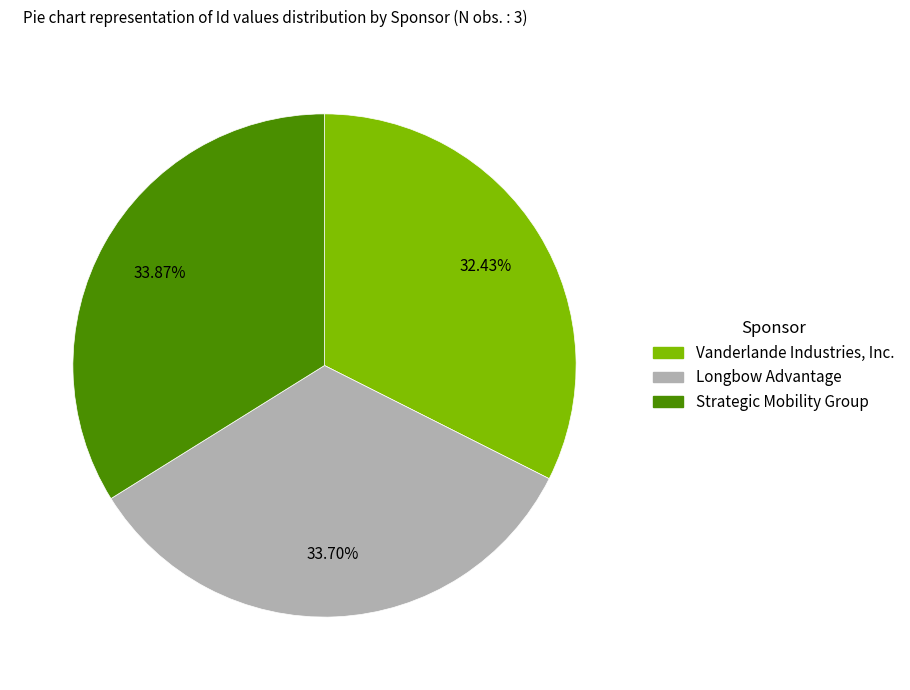

What percentage is the Longbow Advantage slice, to the nearest percent?

34%